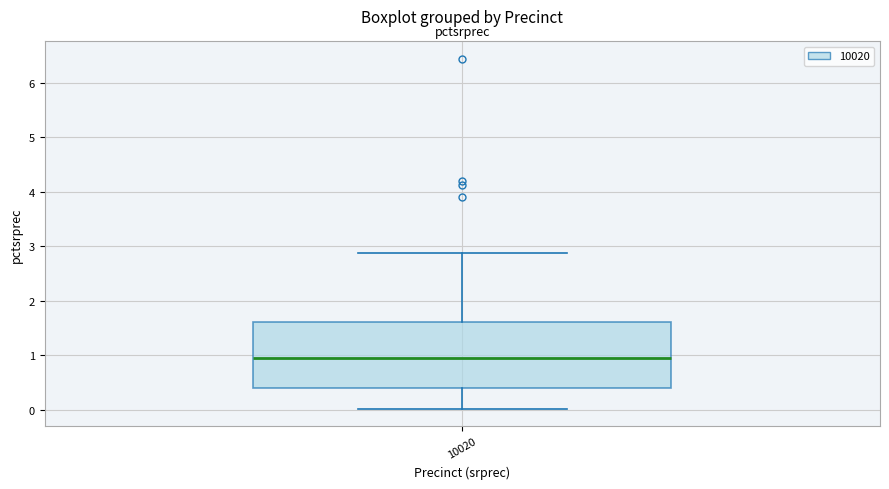

Where does the upper whisker of the box at x = 10020 end on the y-axis? The values are not printed on the chart, so give them approximately, as read against the axis.

2.9